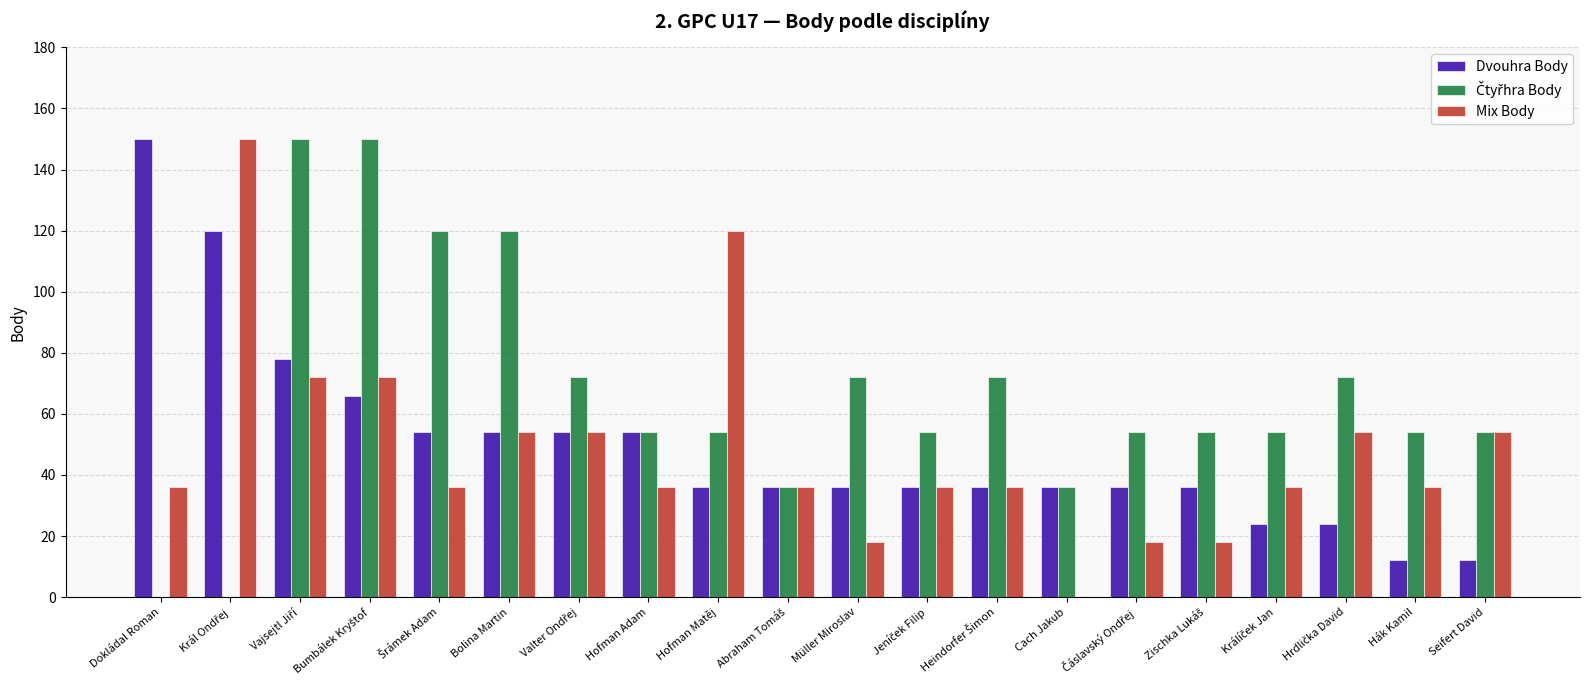

Which series changed the most between Cach Jakub and Seifert David?

Mix Body